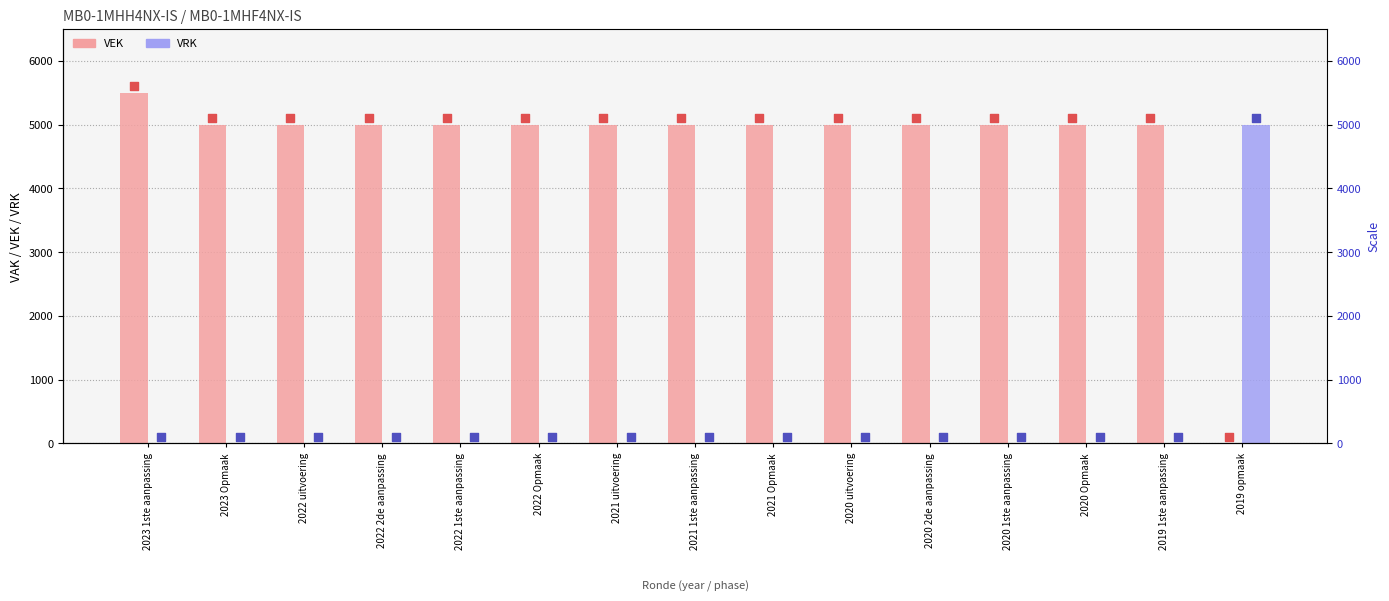

Which series contains the highest Y value?

VEK marker